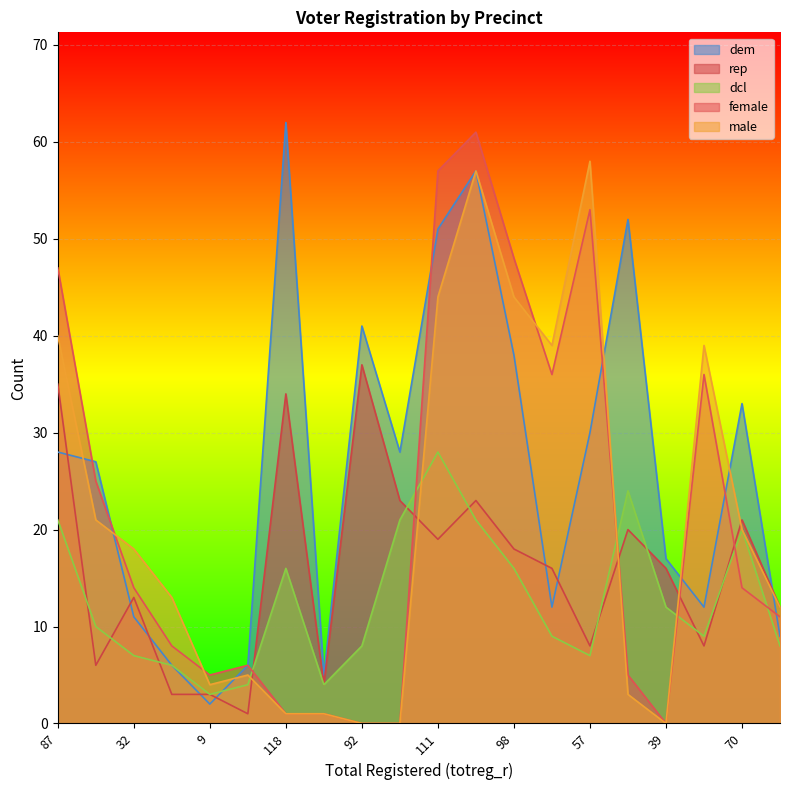

What is the label of the 14th point from the left?

36